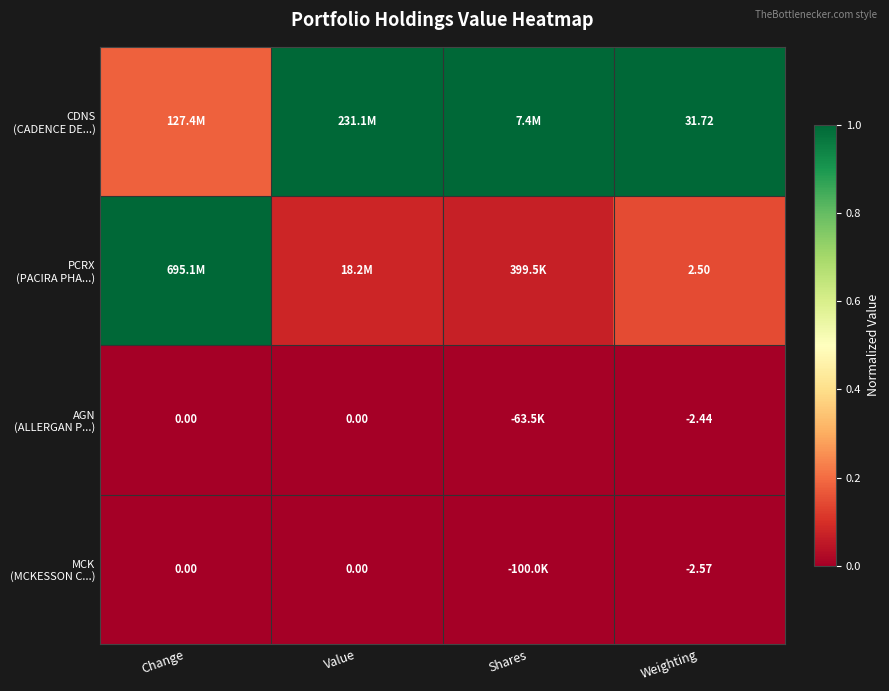

Which category has the lowest value in the CDNS (CADENCE DE...) series?

Change